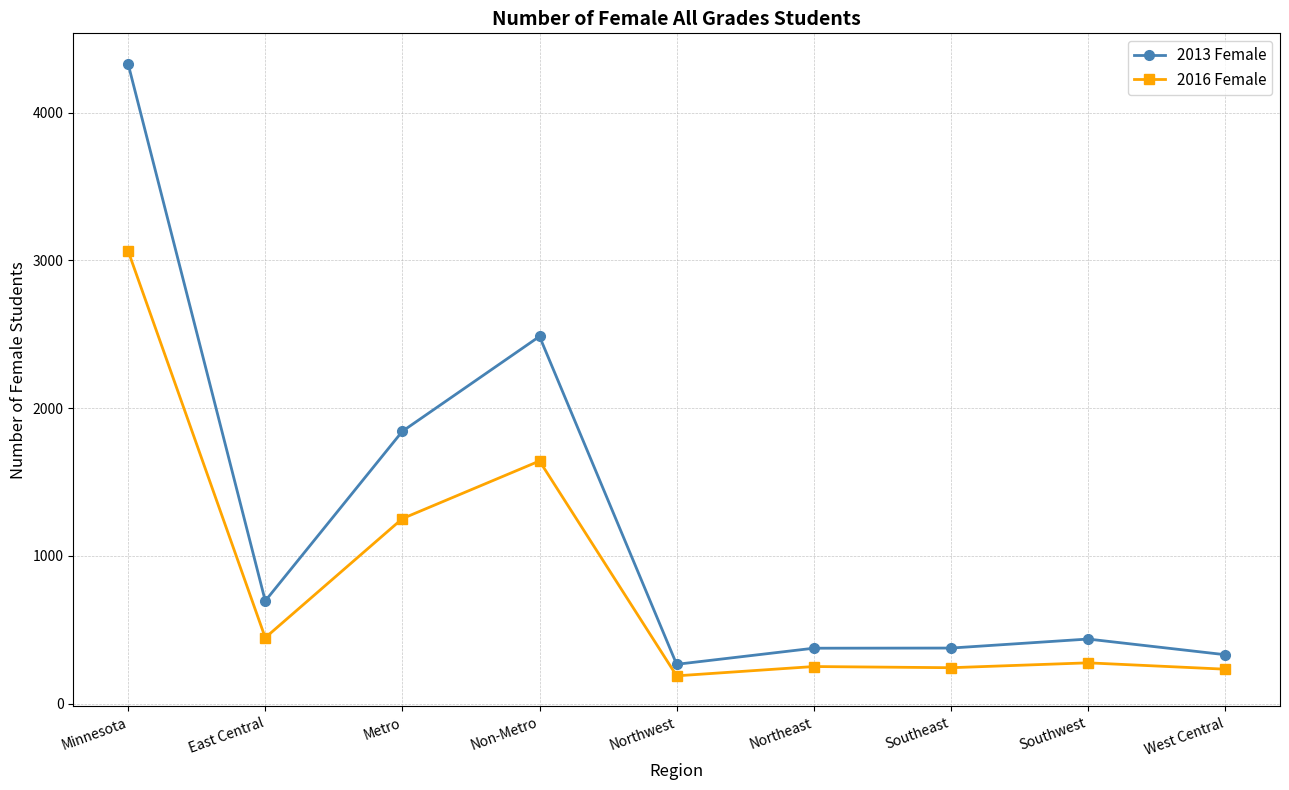

What is the total value across all series at Southeast?

621